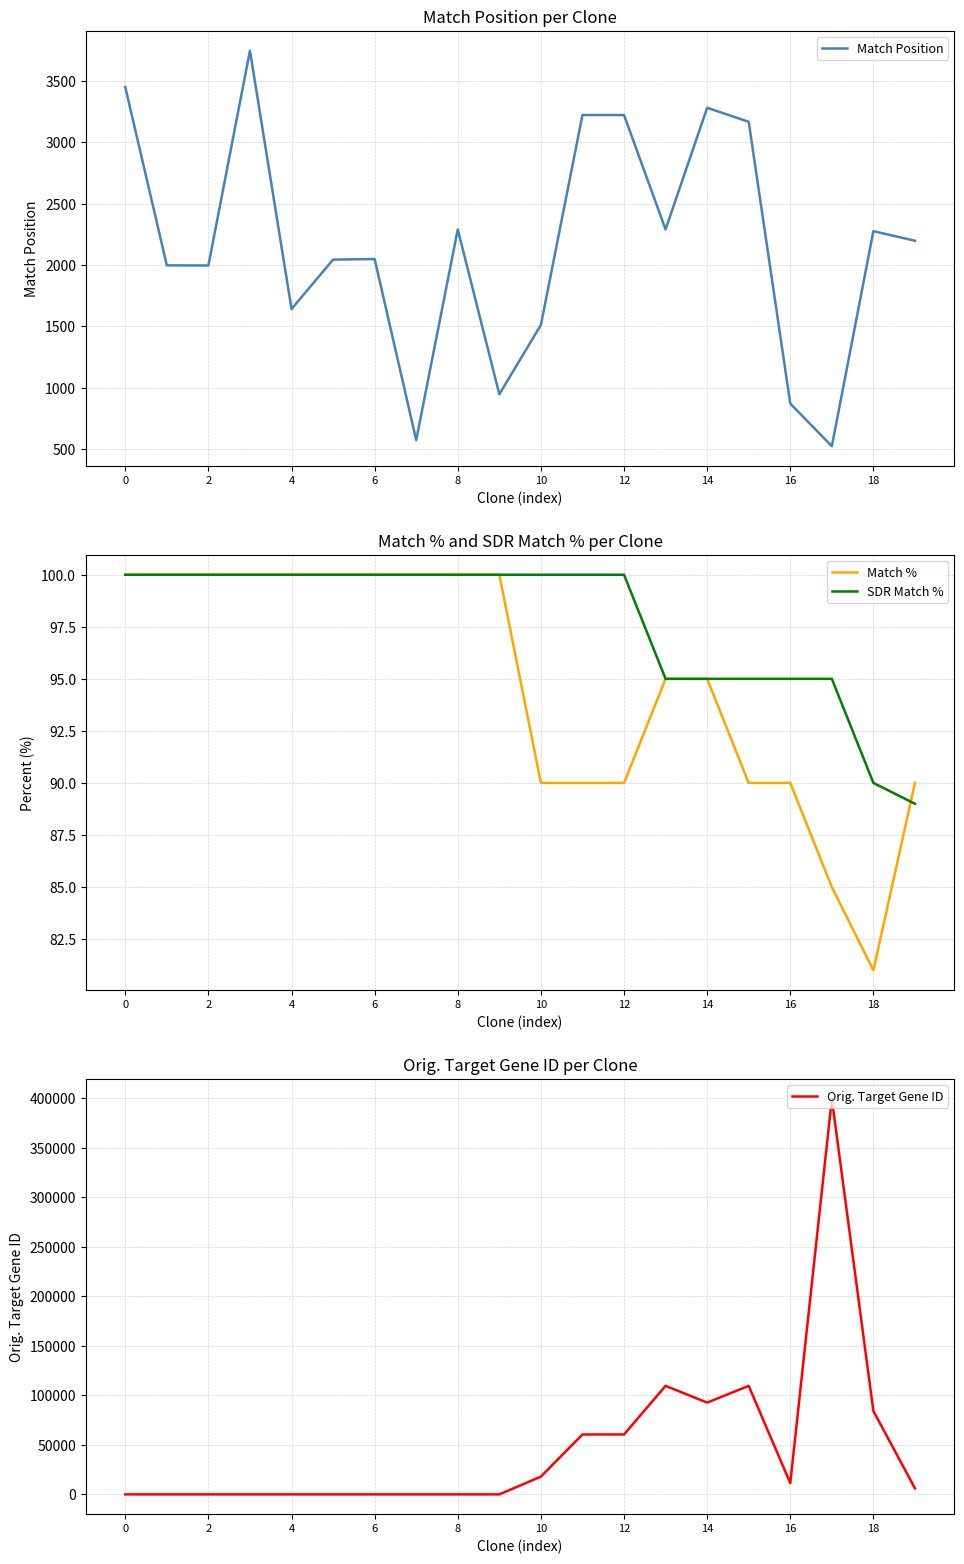

True or false: Orig. Target Gene ID has more than 0 interior local peaks.

True